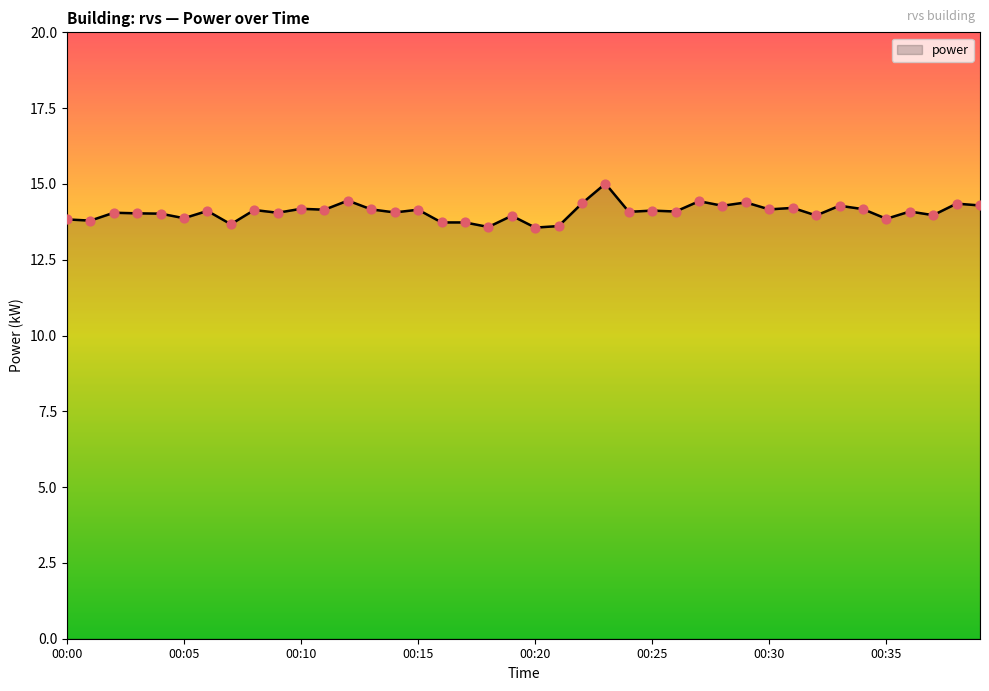

What is the smallest value displayed?

13.6